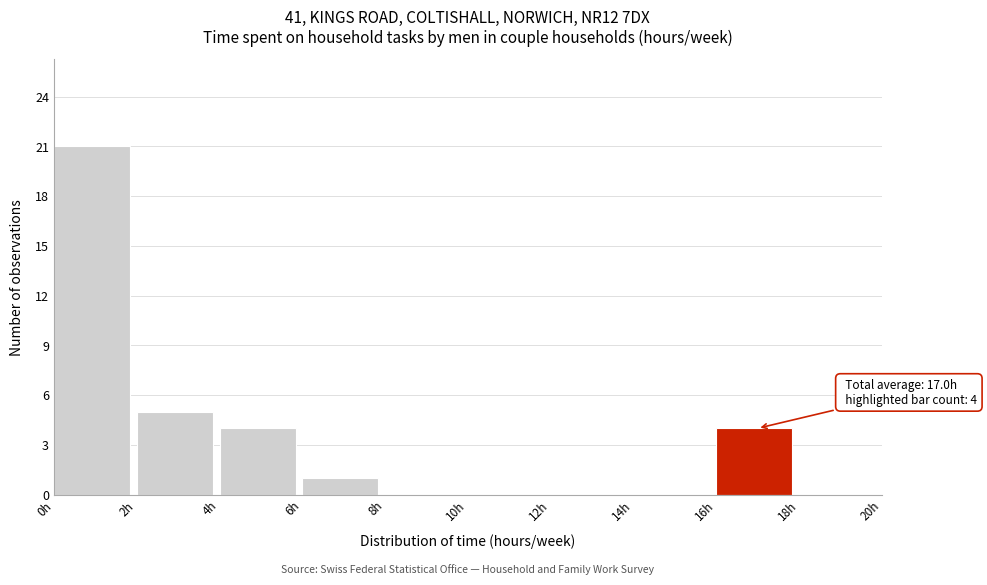

Over which range of the x-axis is the bar tallest?

0 to 2